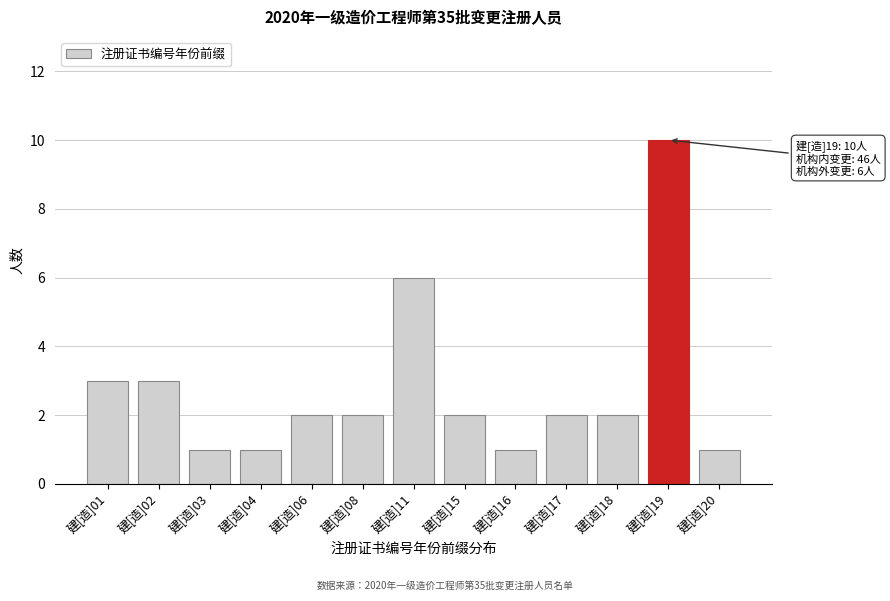

Reading right to left, what are all the values shown in this chart?

建[造]20=1	建[造]19=10	建[造]18=2	建[造]17=2	建[造]16=1	建[造]15=2	建[造]11=6	建[造]08=2	建[造]06=2	建[造]04=1	建[造]03=1	建[造]02=3	建[造]01=3